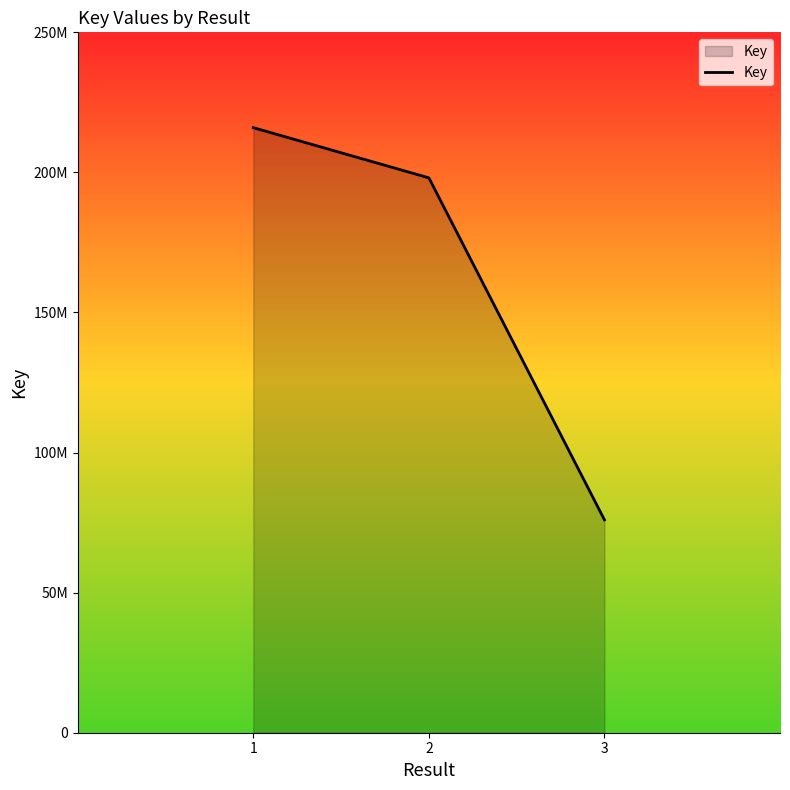

What is the value of the 2nd point from the left?

198056658